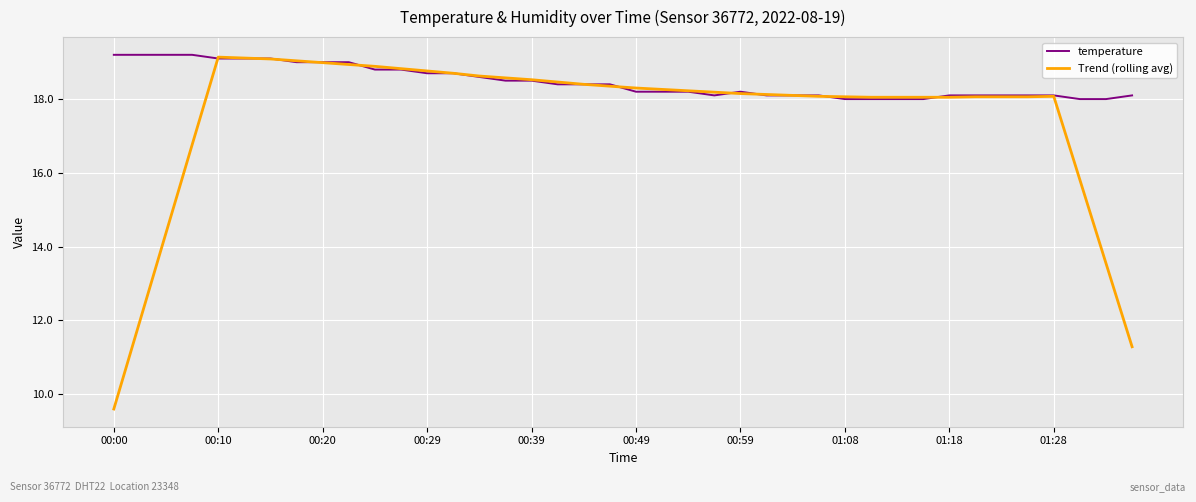

What is the highest value of the Trend (rolling avg) series?

19.1